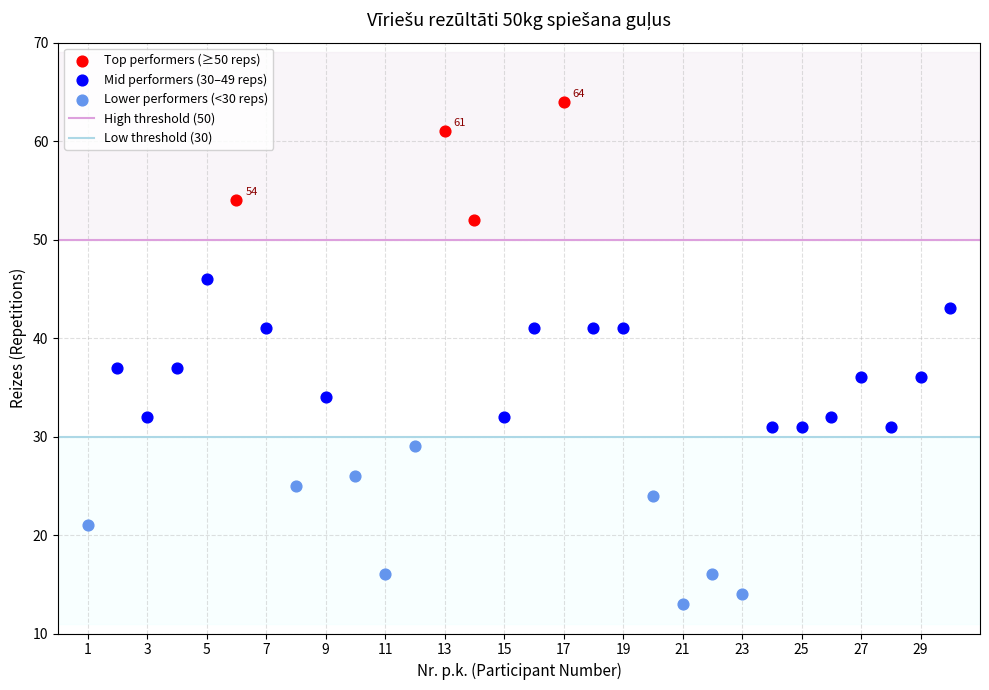

Which series reaches the minimum Y coordinate?

Lower performers (<30 reps)